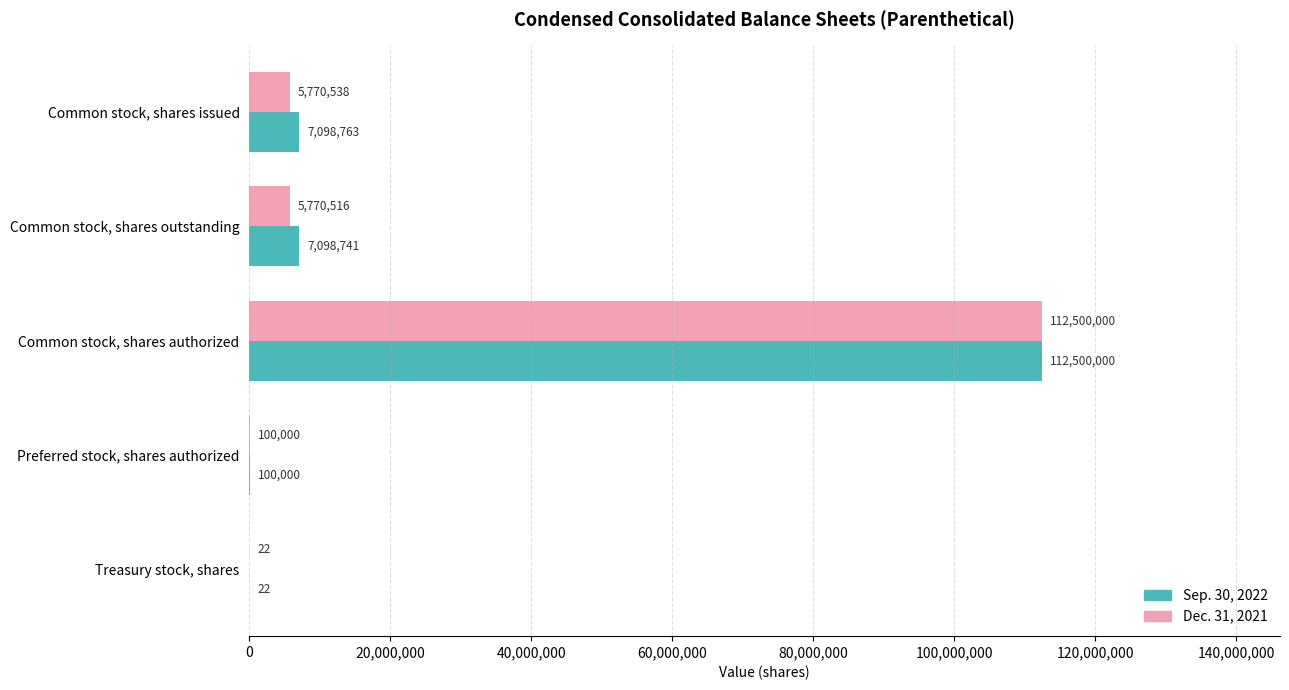

What are all the series names shown in the legend?

Sep. 30, 2022, Dec. 31, 2021